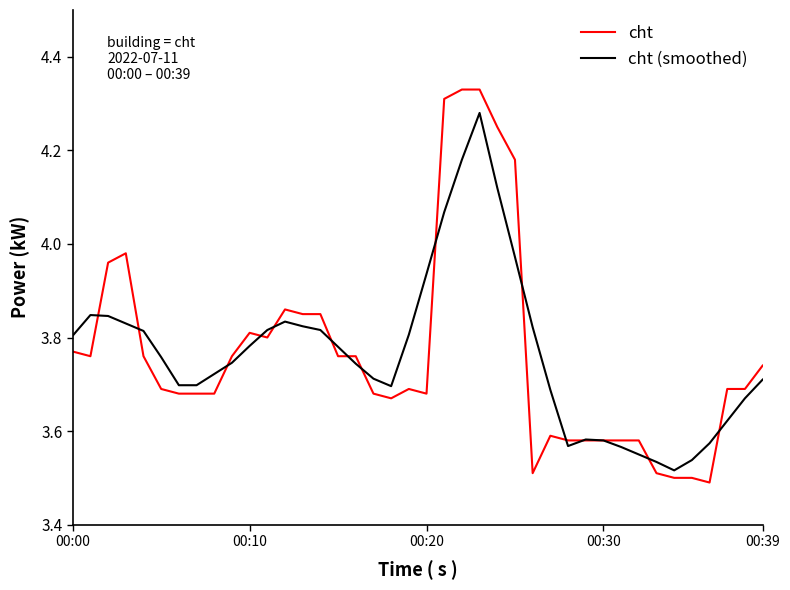

List the series in order of their peak value, lowest first.

cht (smoothed), cht